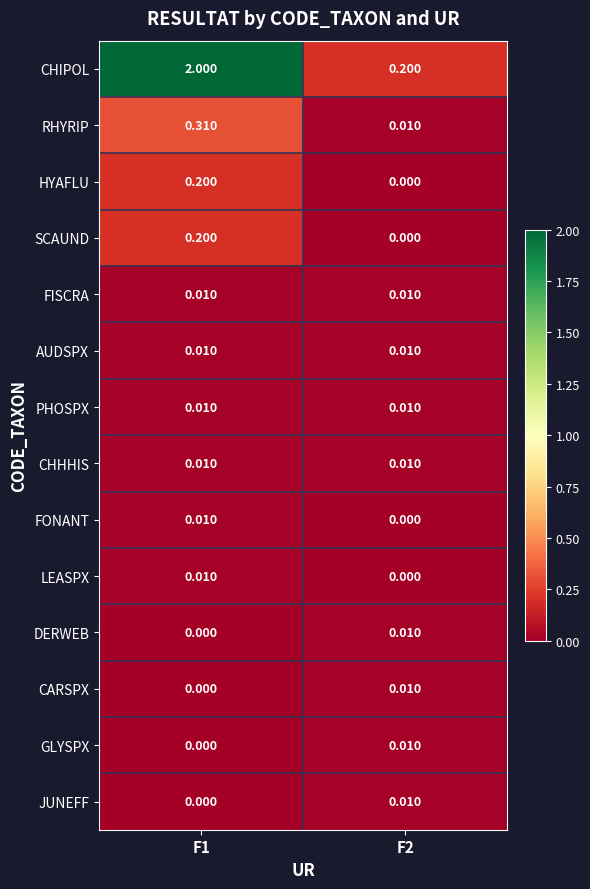

Which series changed the most between F1 and F2?

CHIPOL